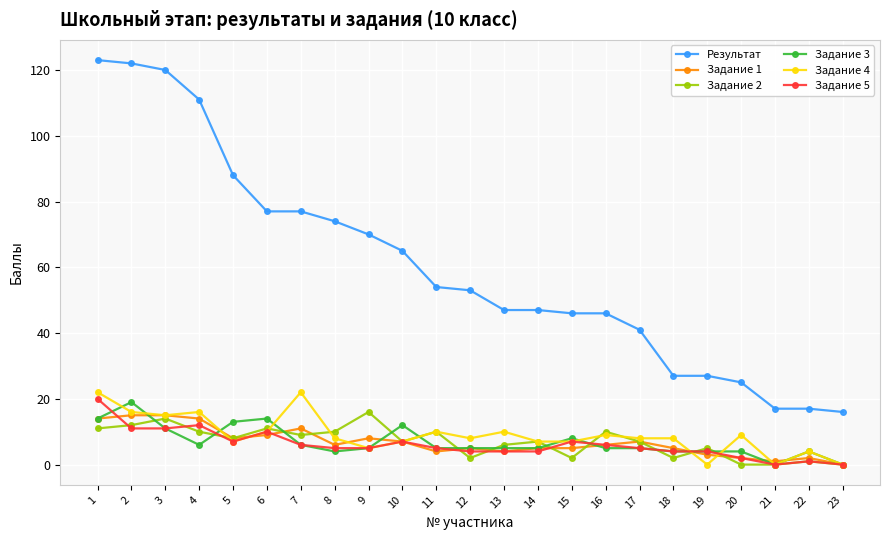

What are all the series names shown in the legend?

Результат, Задание 1, Задание 2, Задание 3, Задание 4, Задание 5